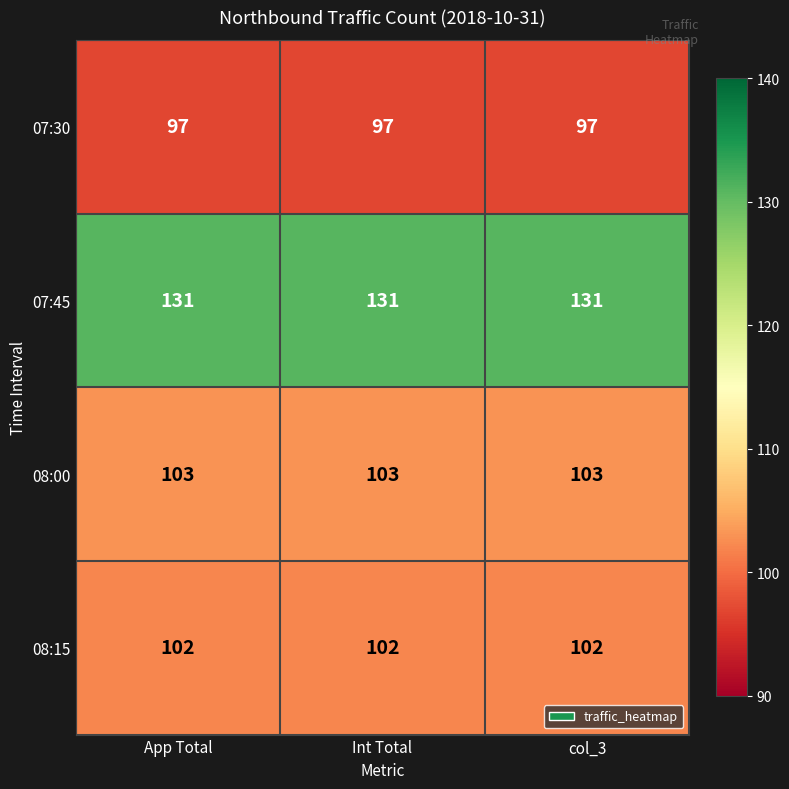

What is the maximum value shown in the chart?

131